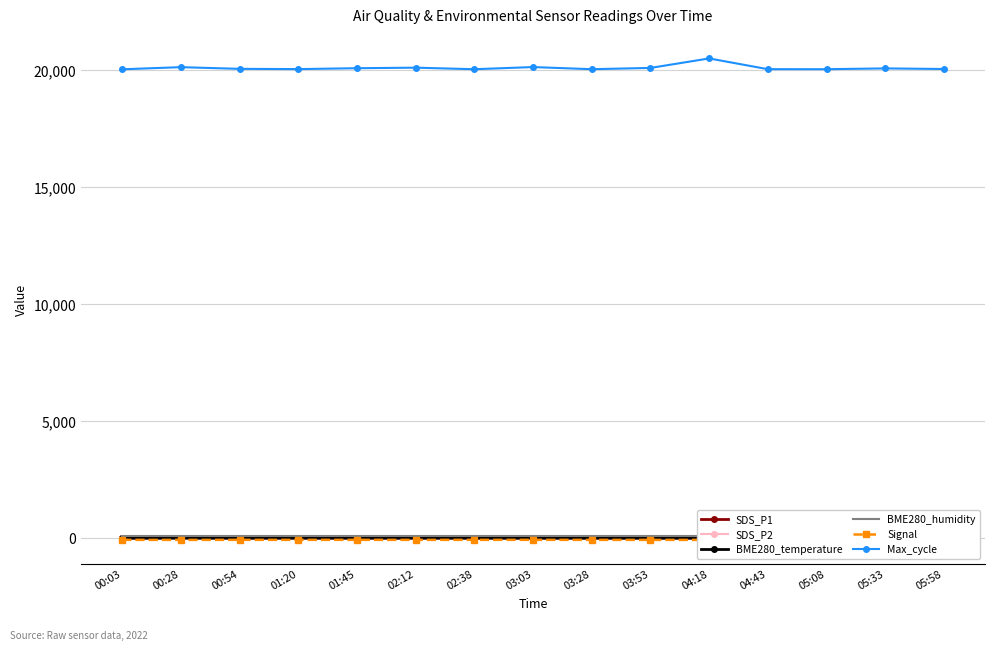

Is this an area chart (filled region under the line)?

No